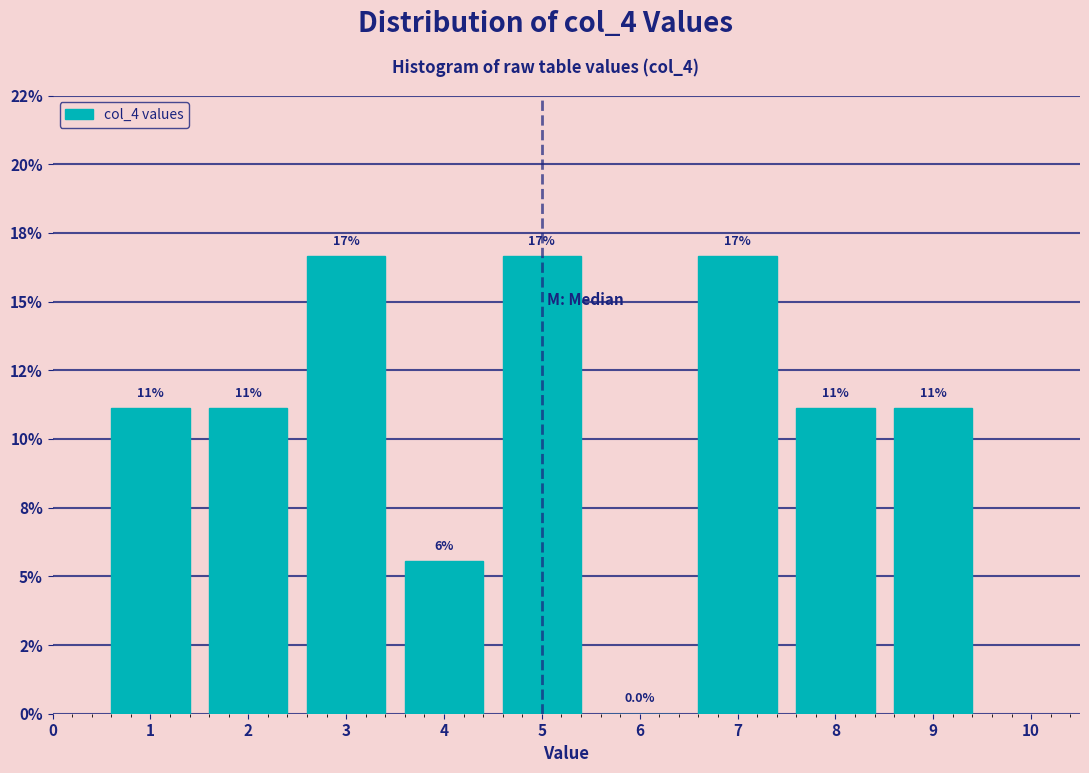

Are the bars horizontal?

No